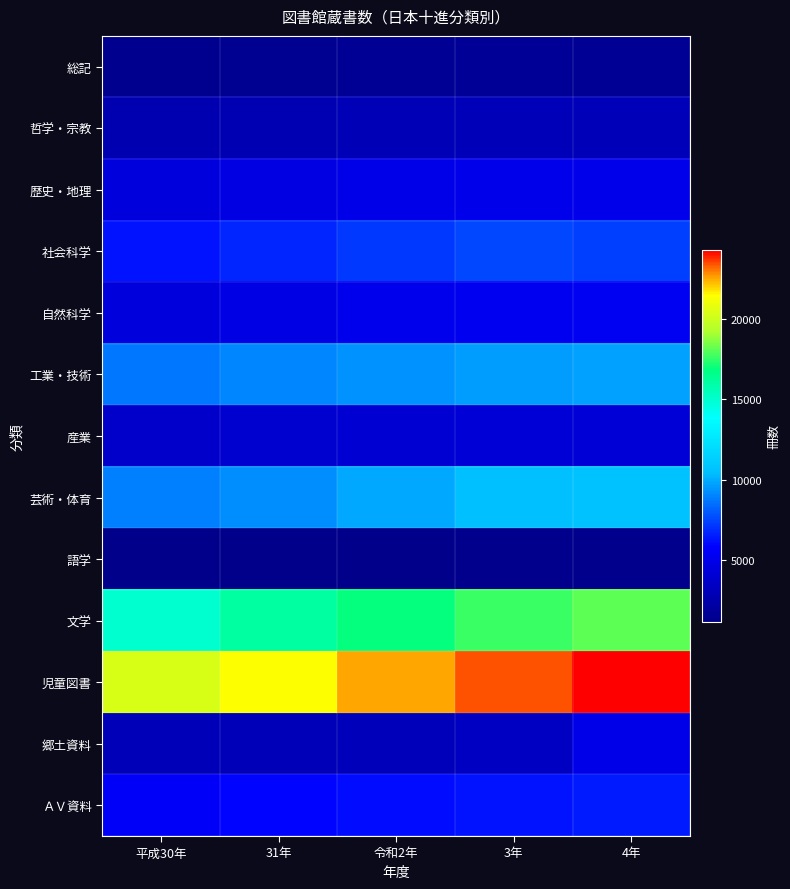

Which series has the widest spread of values?

児童図書